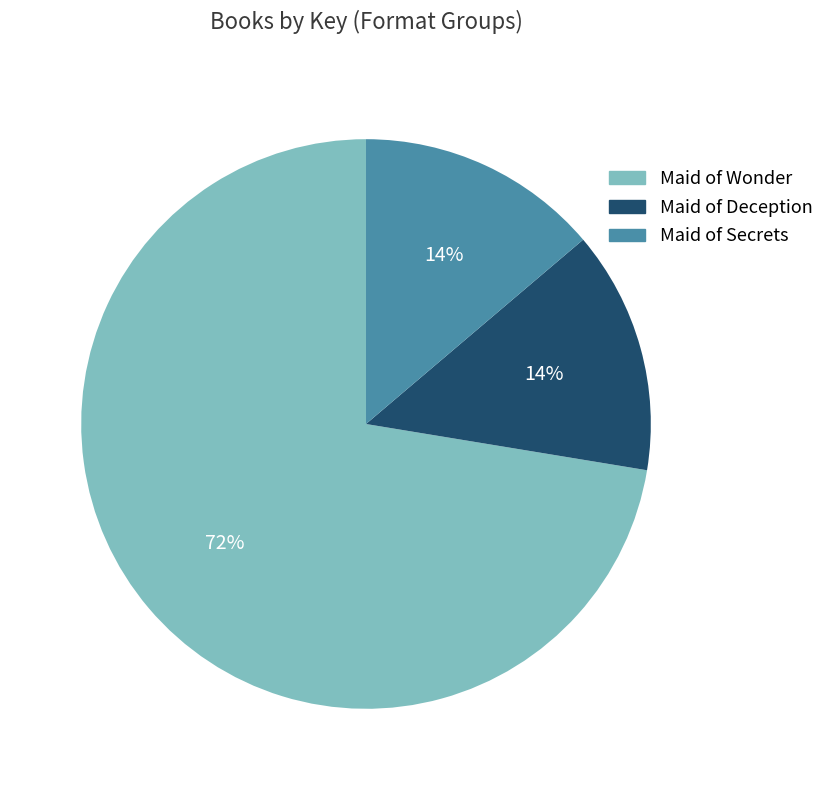

Combined, do Maid of Secrets and Maid of Wonder account for over 50%?

Yes